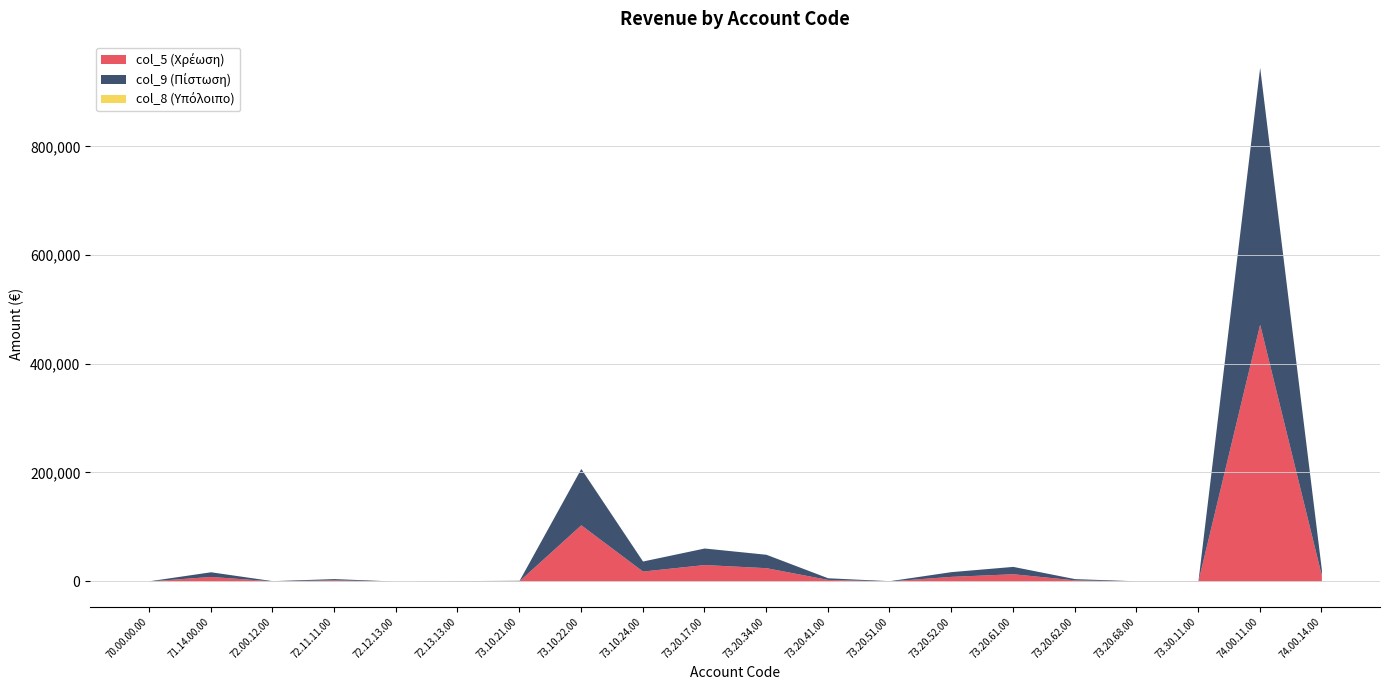

True or false: col_8 (Υπόλοιπο) and col_5 (Χρέωση) cross at least once.

False